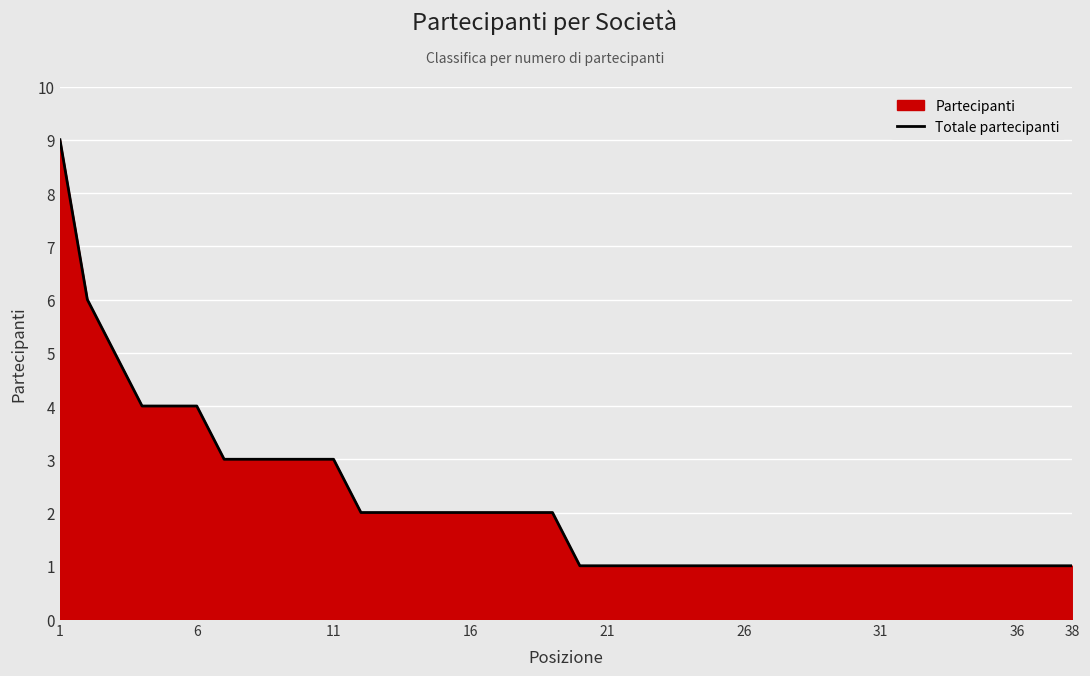

What is the difference between the values at 11 and 31?

2